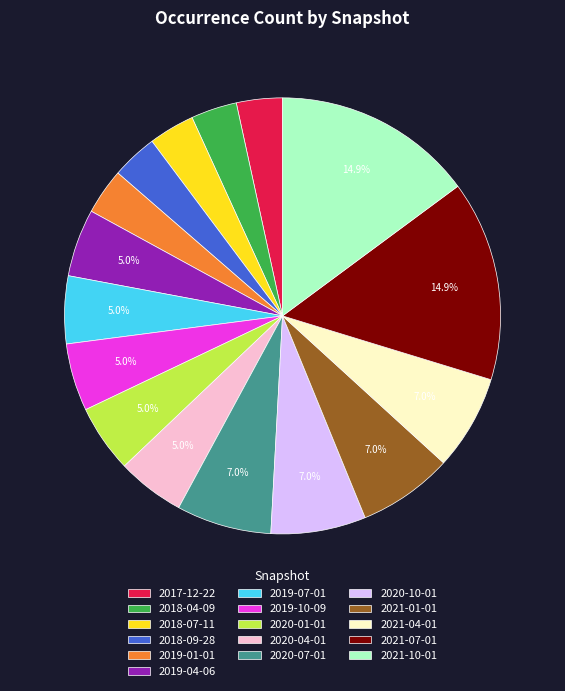

Combined, do 2020-07-01 and 2021-07-01 account for over 50%?

No